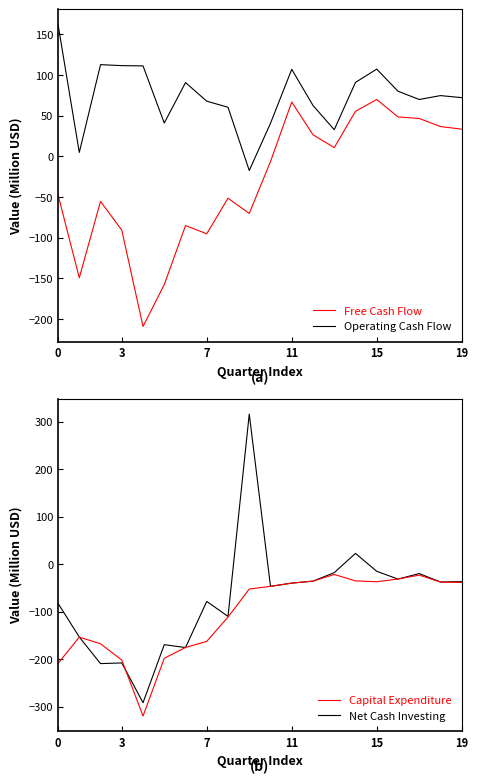

True or false: Operating Cash Flow and Free Cash Flow intersect in this chart.

False